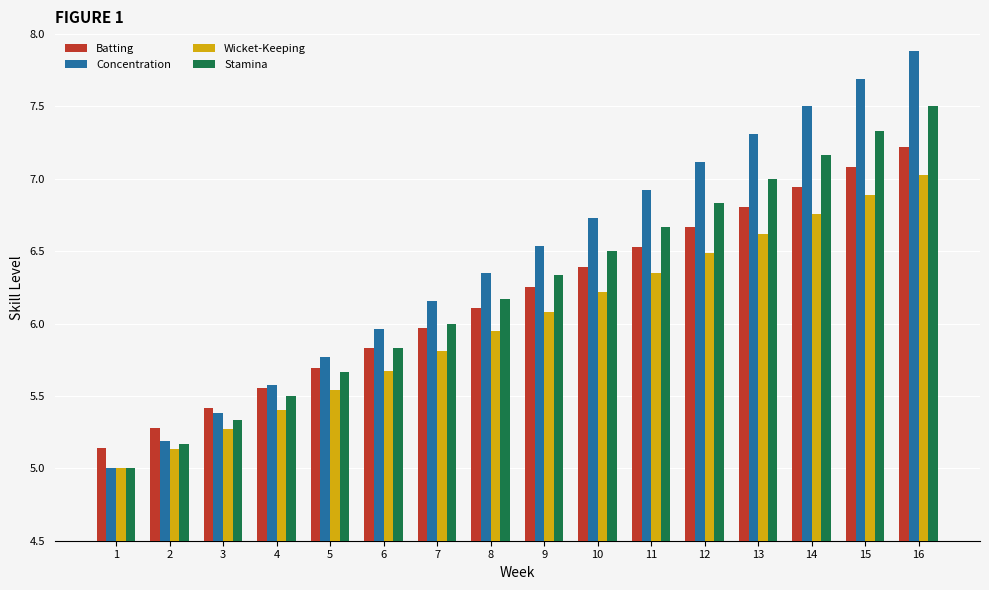

List the series in order of their overall mean, highest first.

Concentration, Stamina, Batting, Wicket-Keeping